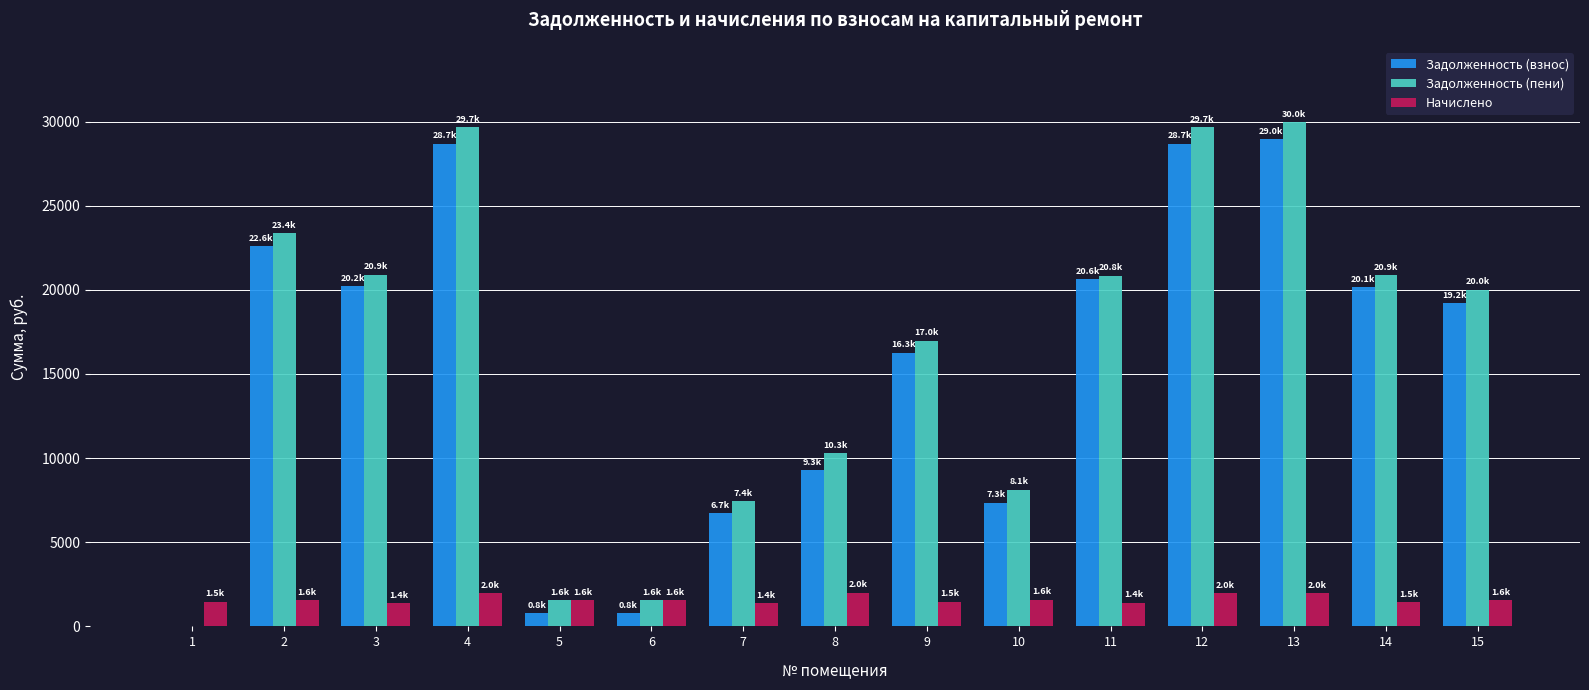

What is the maximum value for Задолженность (взнос)?

28956.5